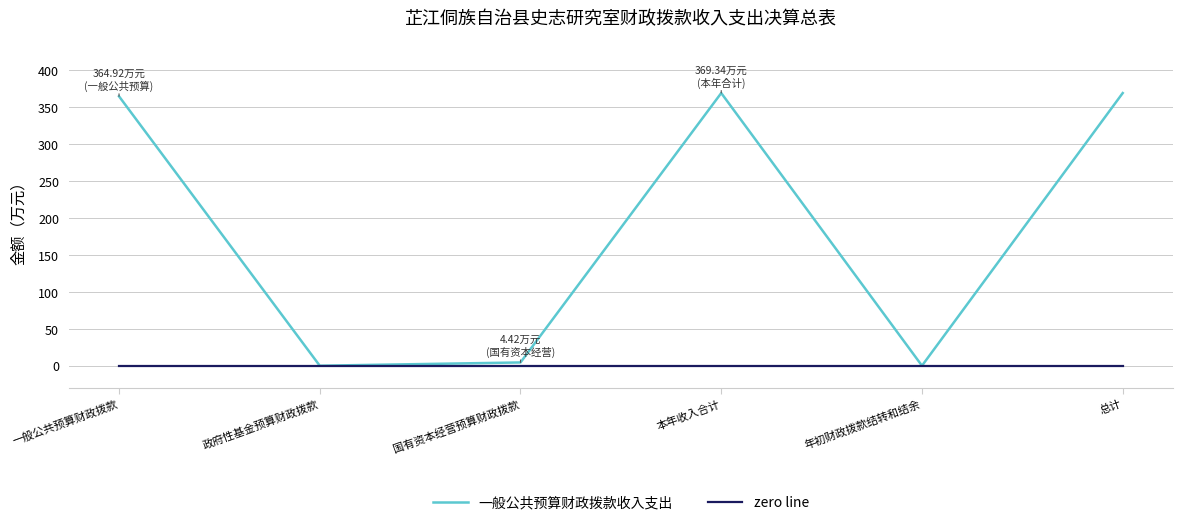

Is it true that 一般公共预算财政拨款收入支出 equals 212.4 at 总计?

False